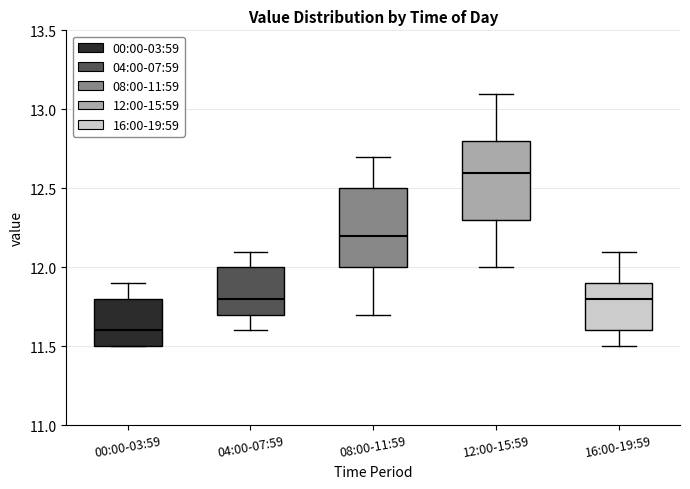

Where does the lower whisker of the box for 16:00-19:59 end on the y-axis? The values are not printed on the chart, so give them approximately, as read against the axis.

11.5